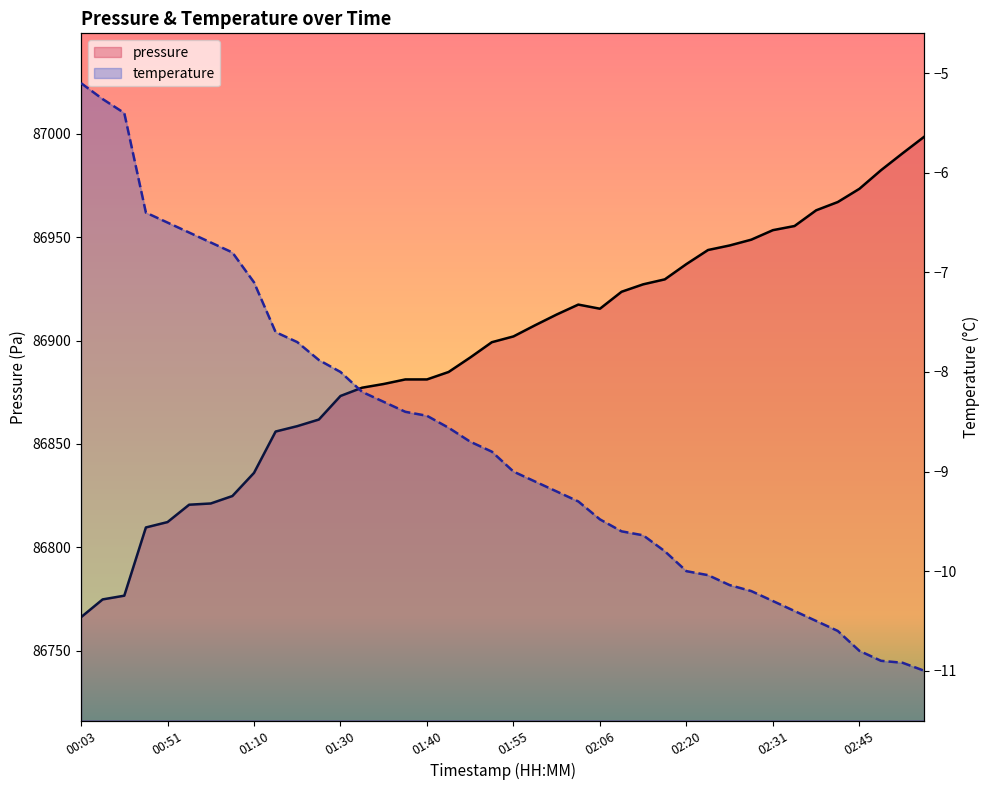

True or false: the data has more than 2 interior local peaks.

False